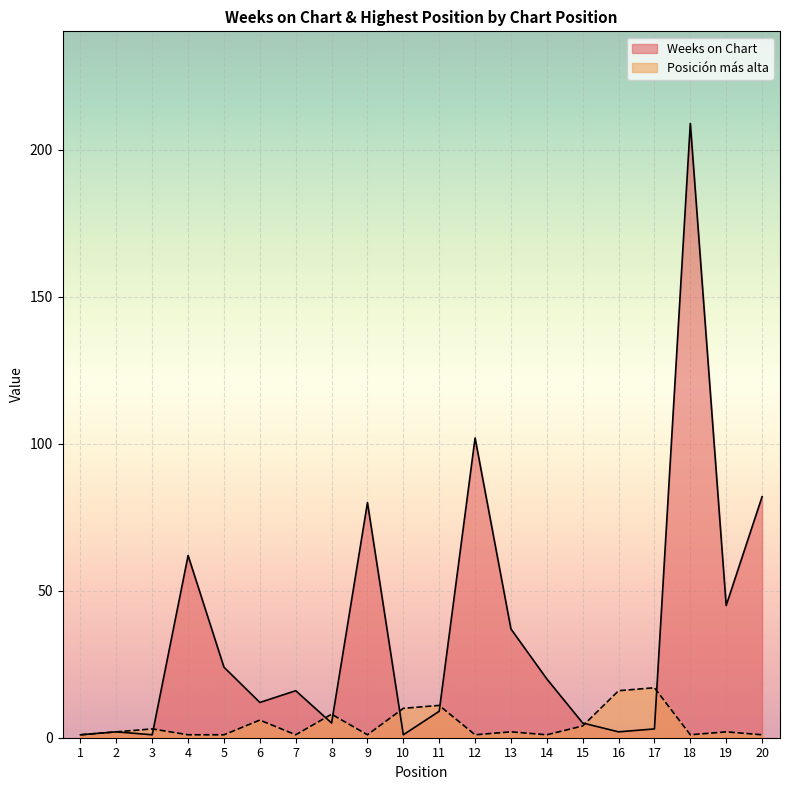

True or false: Weeks on Chart and Posición más alta cross at least once.

True